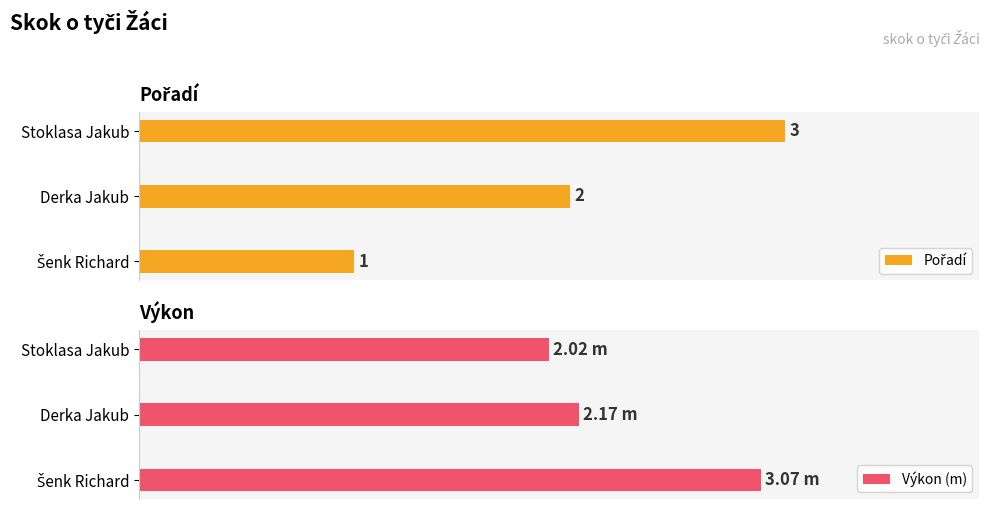

Which series has the largest total across all categories?

Výkon (m)